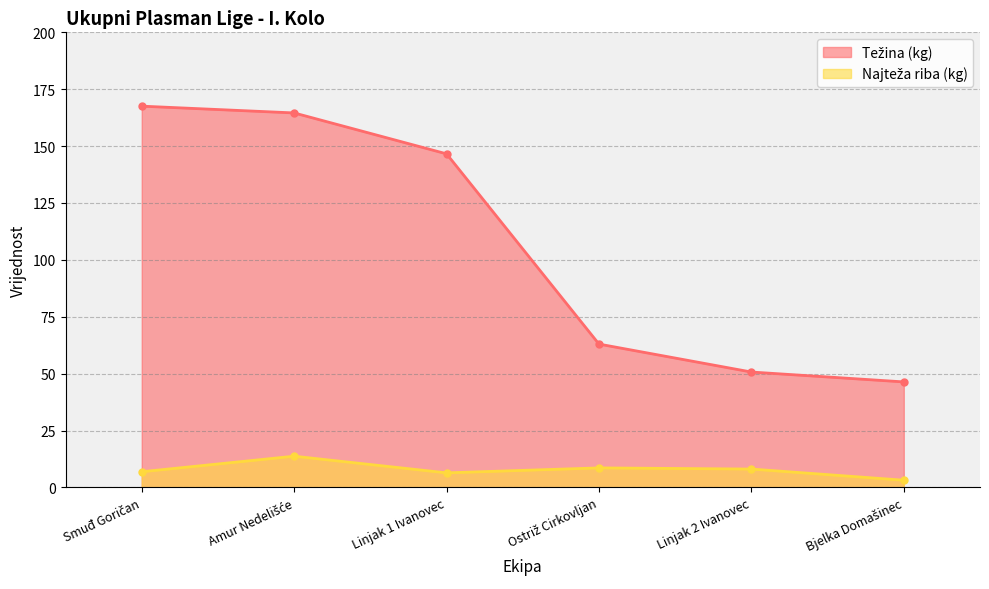

Which label corresponds to the largest value in the chart?

Smuđ Goričan